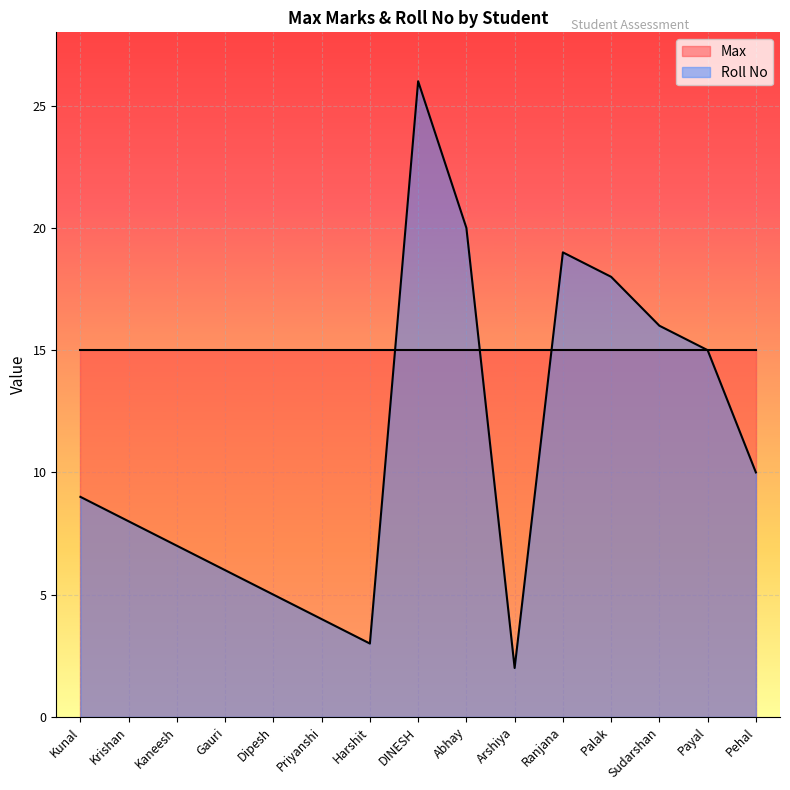

What position from the right is Dipesh?

11